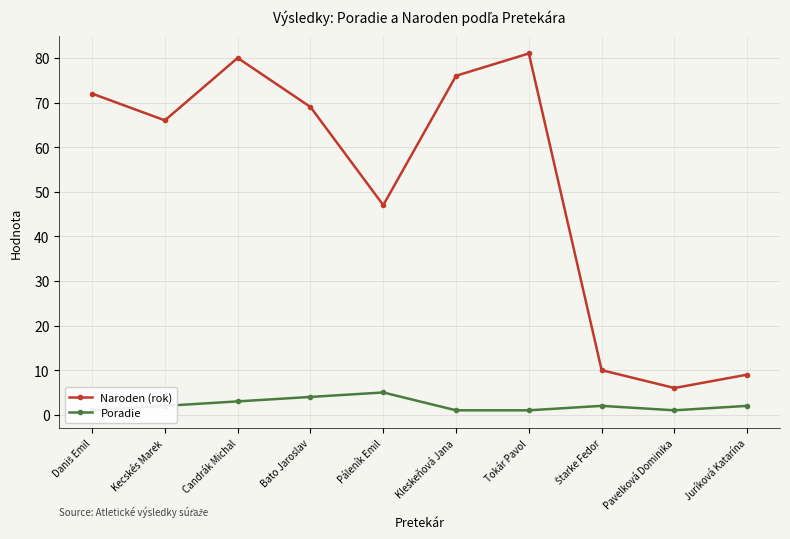

What position from the left is Kleskeňová Jana?

6